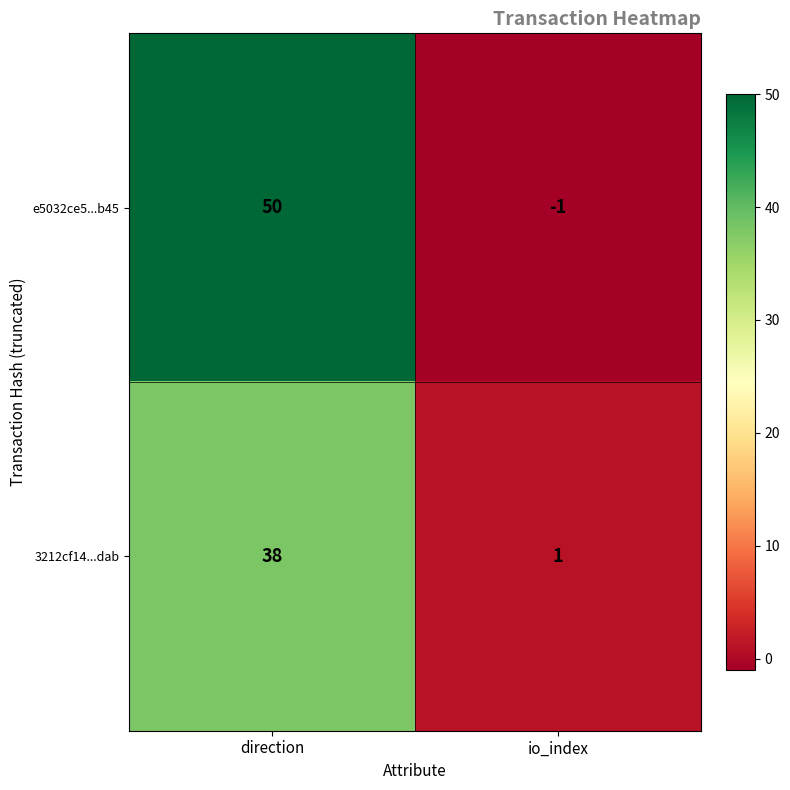

Rank the series by their average value, from lowest to highest.

3212cf14...dab, e5032ce5...b45